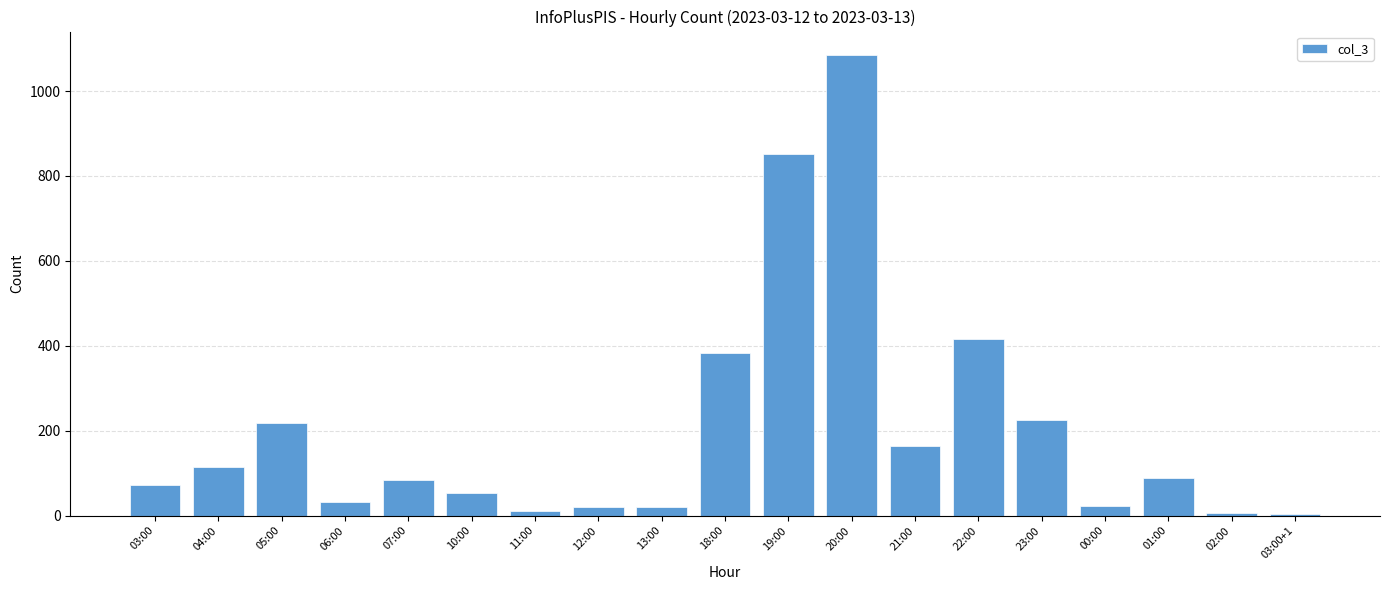

Is it true that the value at 03:00+1 is 3?

True